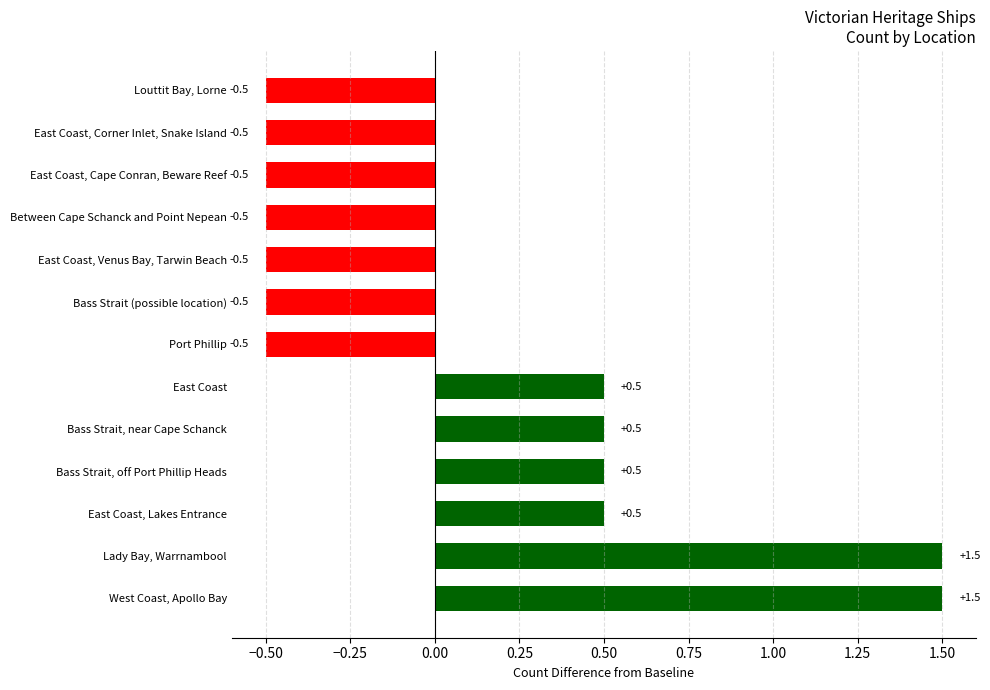

How many values are below 0?

7